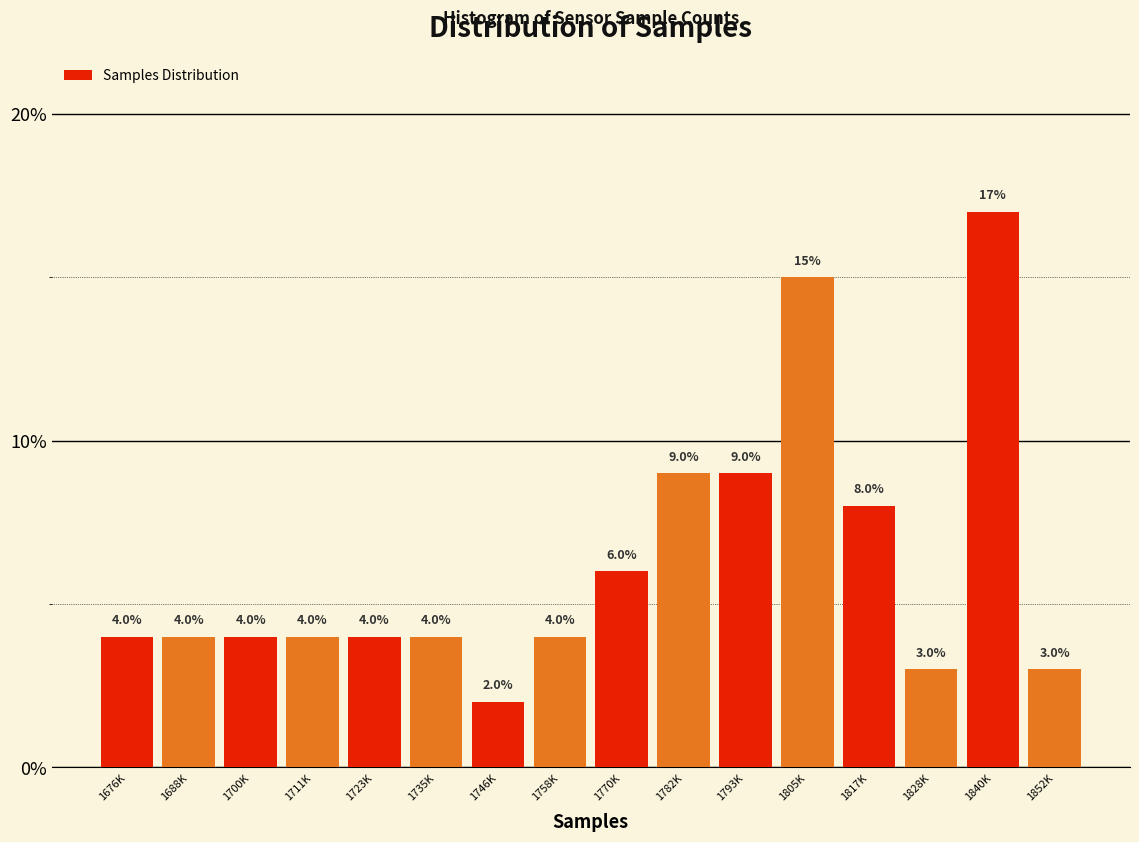

Reading right to left, transcribe all the data shown in this chart.

1852K=3	1840K=17	1828K=3	1817K=8	1805K=15	1793K=9	1782K=9	1770K=6	1758K=4	1746K=2	1735K=4	1723K=4	1711K=4	1700K=4	1688K=4	1676K=4